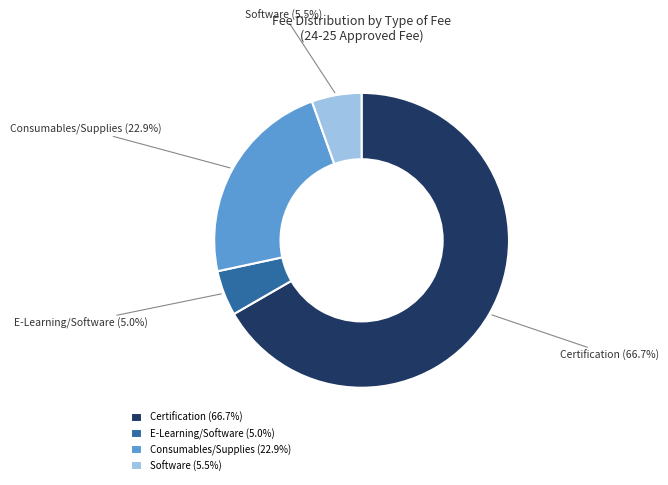

Which has a higher value, Consumables/Supplies or Software?

Consumables/Supplies